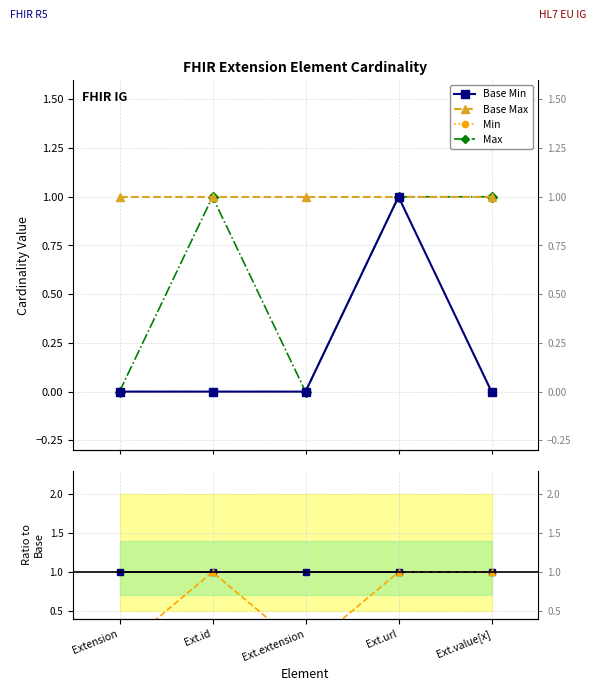

What is the sum of all Ratio Base Max values?

3